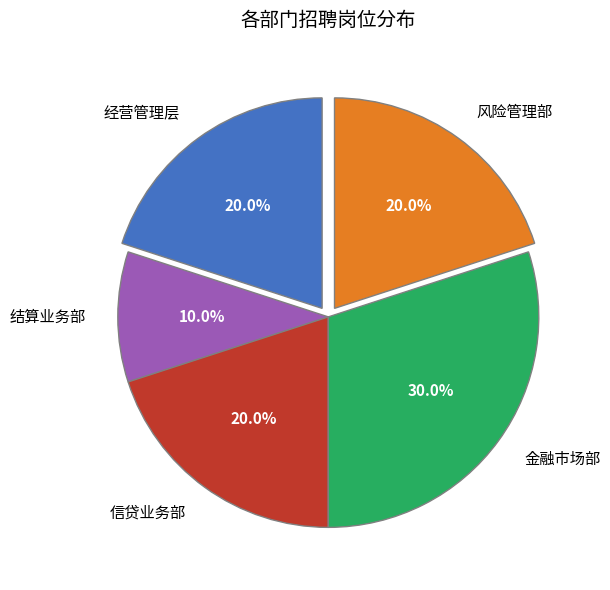

Count the number of slices in the pie.

5